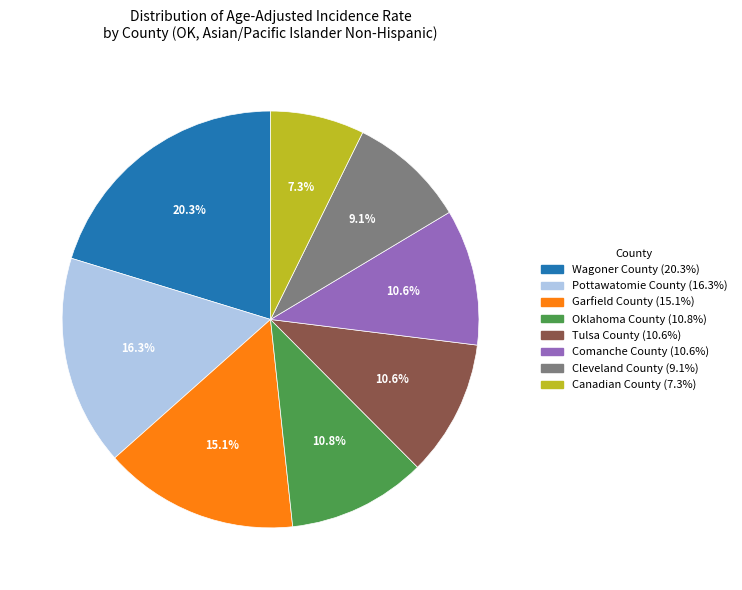

Between Pottawatomie County and Oklahoma County, which is larger?

Pottawatomie County